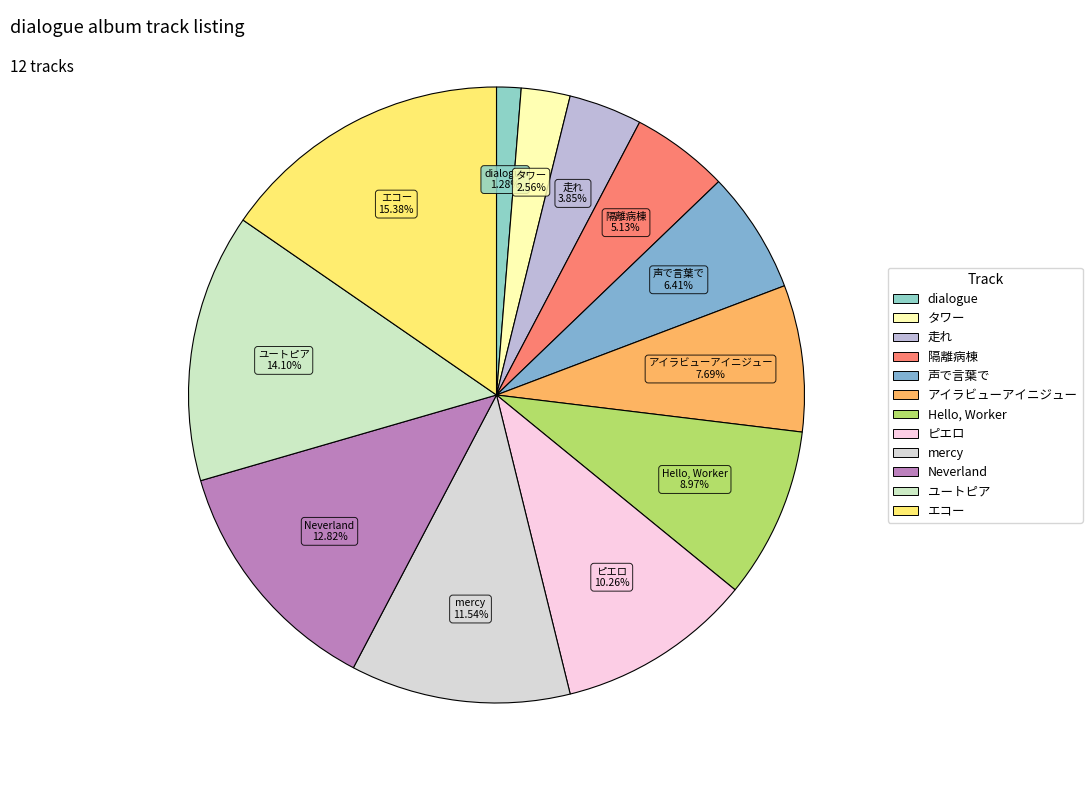

Does any single category account for the majority?

No